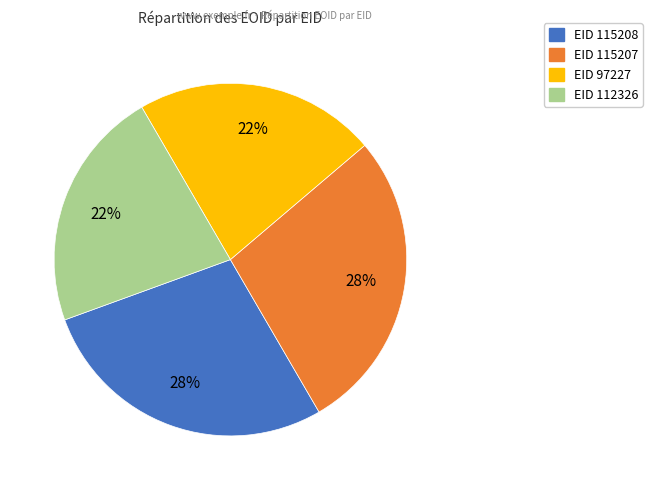

Is there a majority slice in this chart?

No